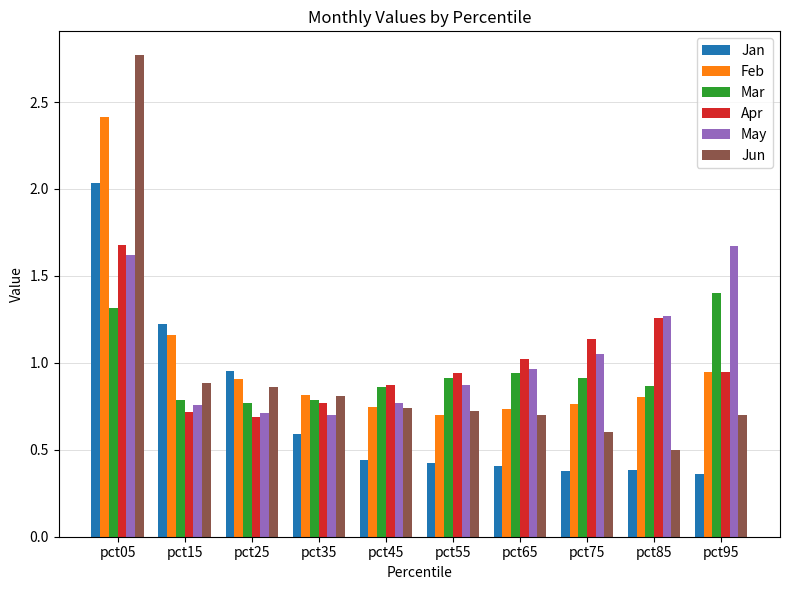

What is the spread (max minus min) of values at pct55?

0.5